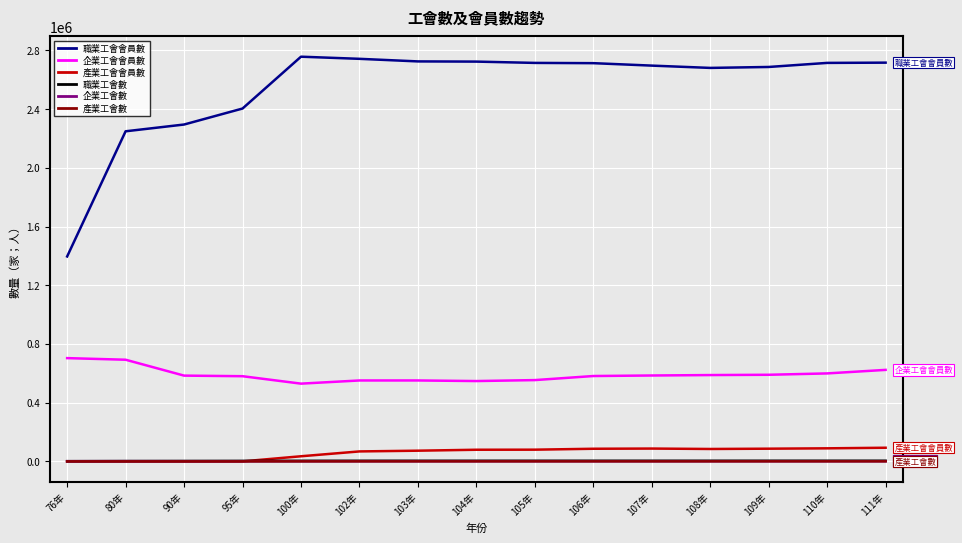

Between 76年 and 109年, which series saw the biggest shift?

職業工會會員數